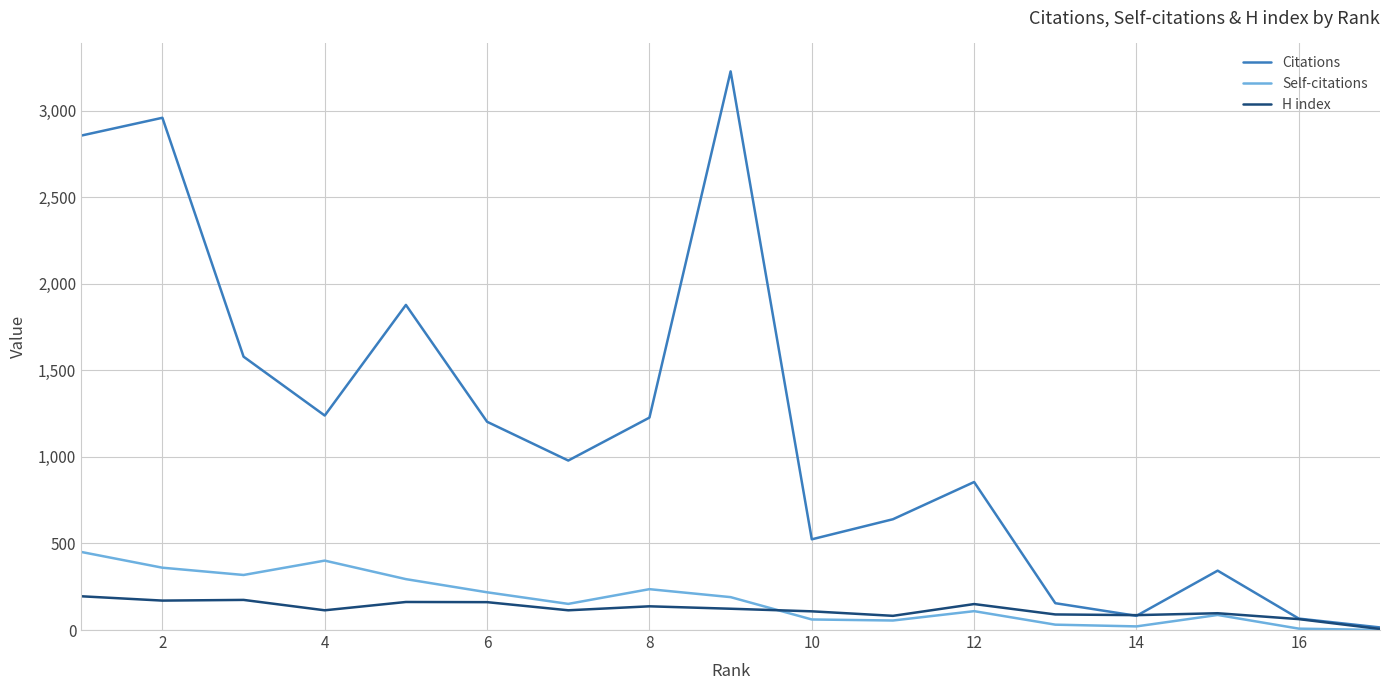

Which series has the largest total across all categories?

Citations